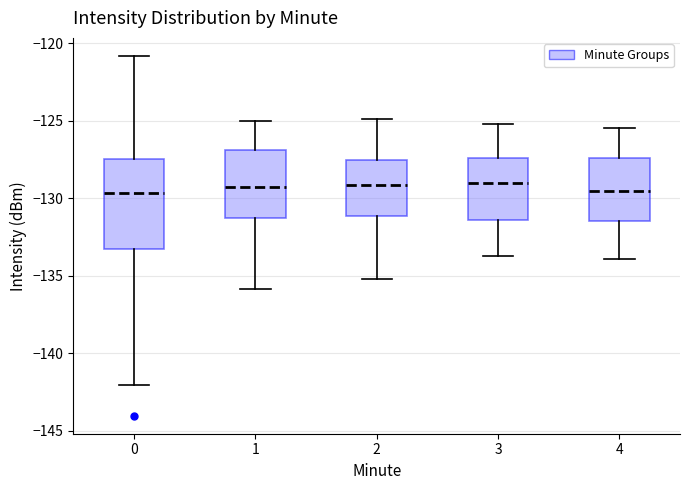

Which box is the tallest, from its lower edge to its upper edge?

0